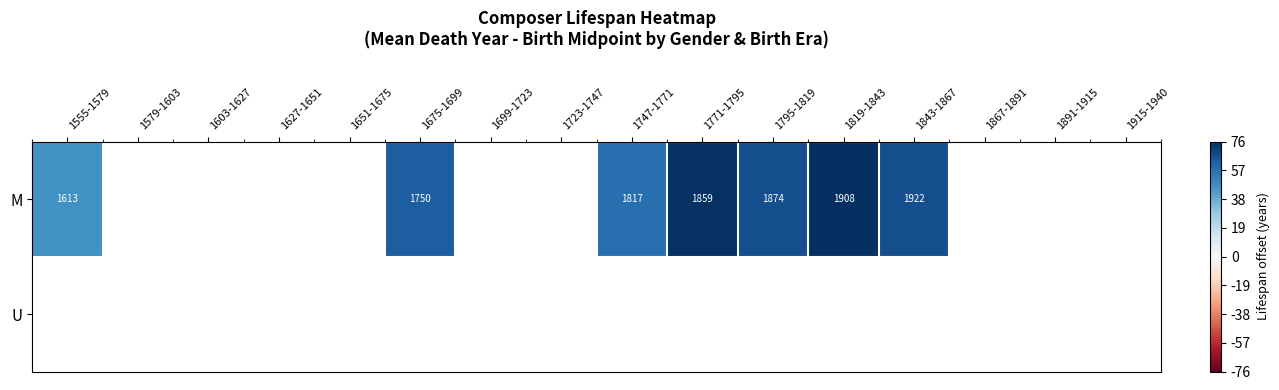

Which series has the largest range (max minus min)?

M